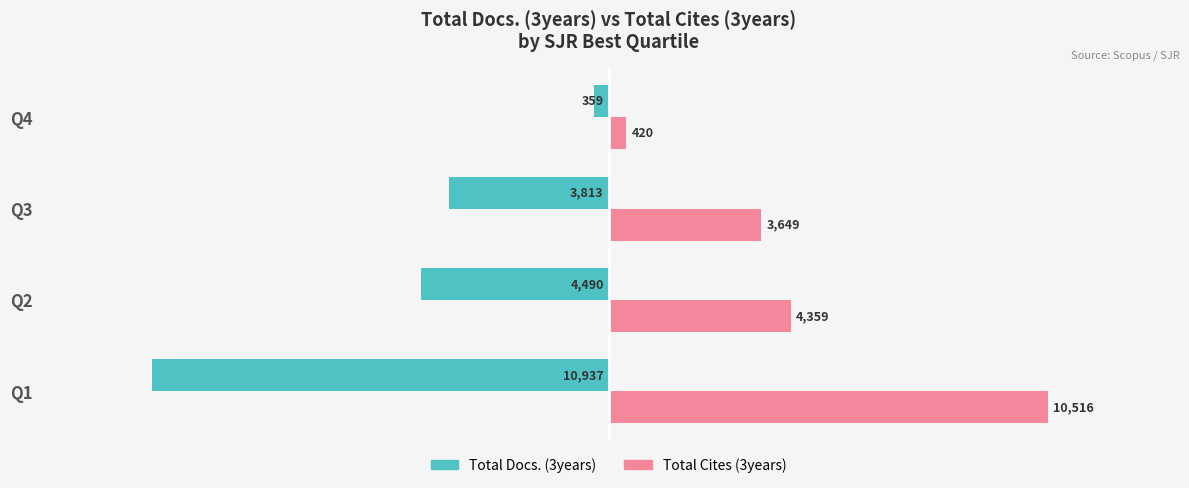

The value of Total Docs. (3years) at Q3 is -3813. True or false?

True